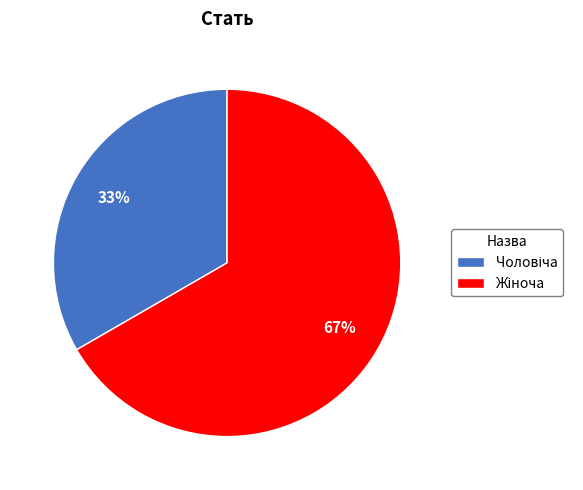

Is there a majority slice in this chart?

Yes